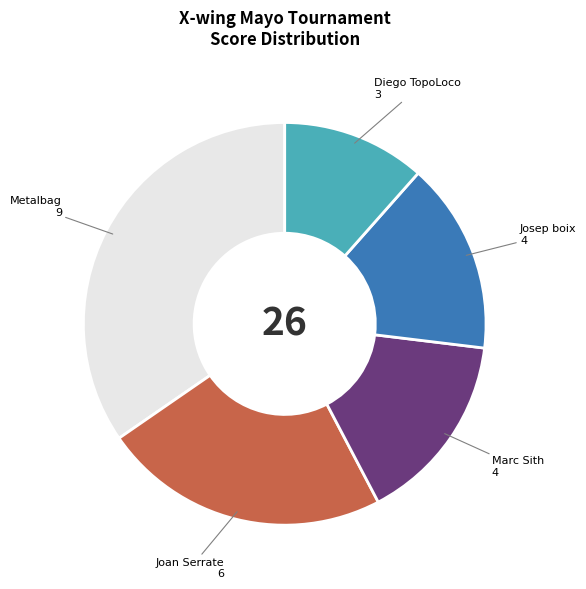

Is there any slice that represents more than half of the pie?

No